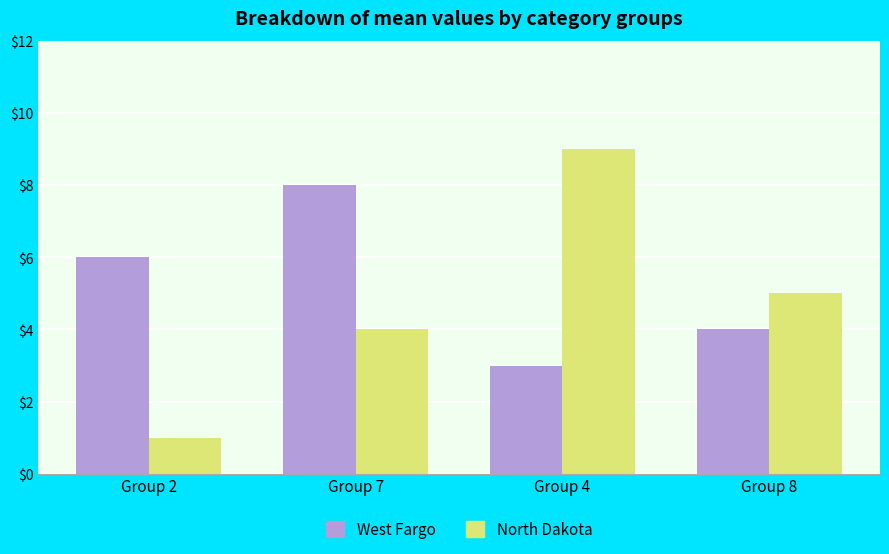

How many data points in North Dakota are less than 5?

2